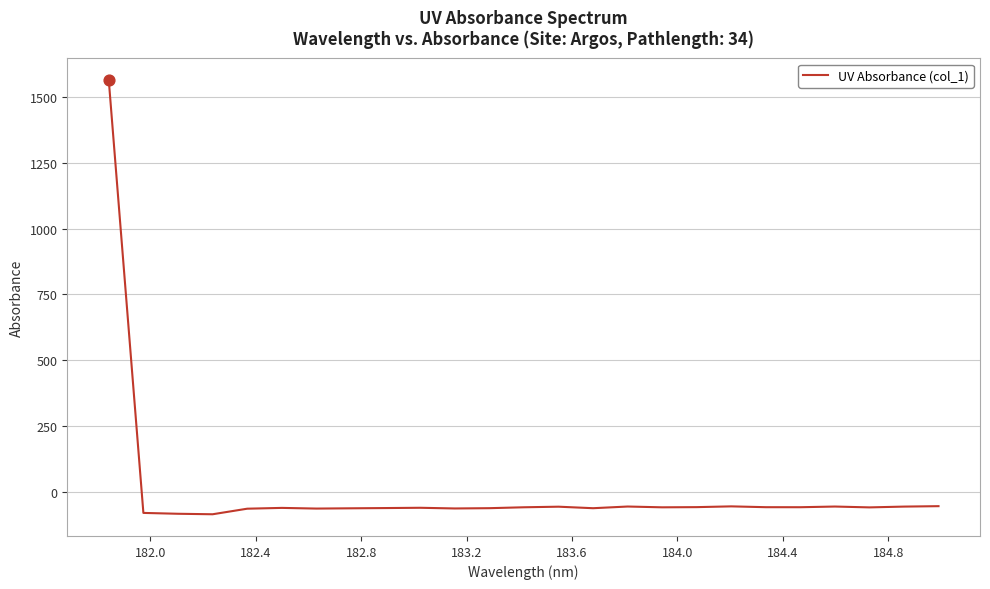

What is the difference between the maximum and minimum values?

1649.1